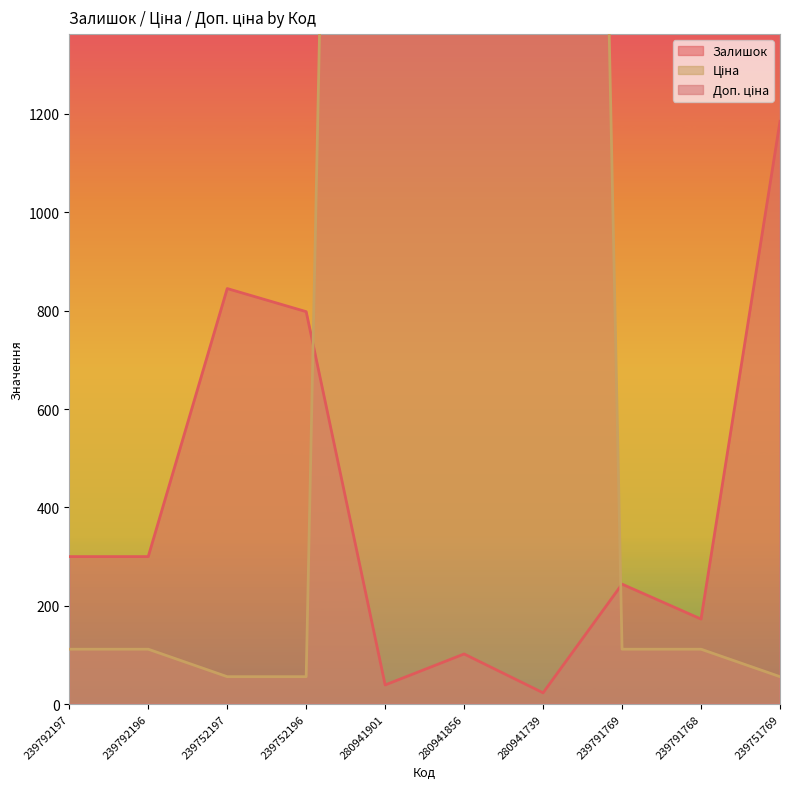

Reading left to right, extract all data points from this chart.

Залишок: 300.0	300.0	845.0	798.0	39.0	102.0	23.0	244.0	173.0	1185.0
Ціна: 111.7	111.7	55.9	55.9	7792.9	7792.9	7792.9	111.7	111.7	55.9
Доп. ціна: 11169.0	11169.0	5585.0	5585.0	7792.9	7792.9	7792.9	11169.0	11169.0	5585.0